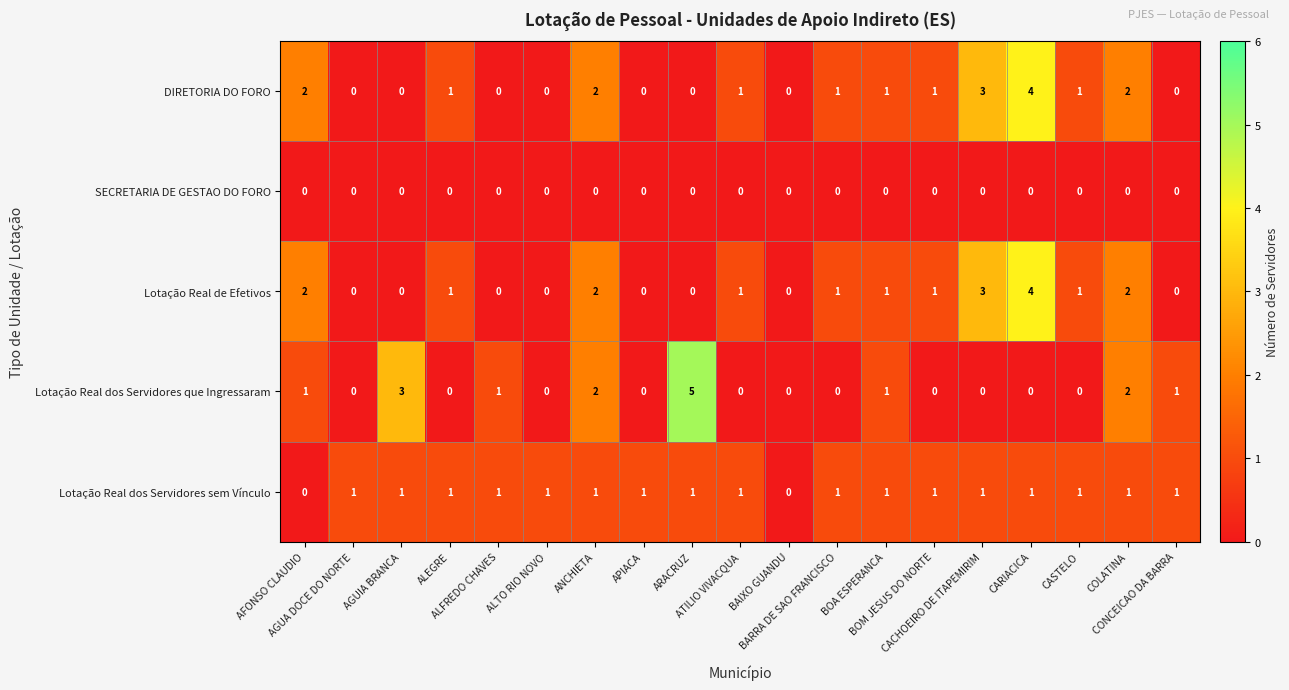

What is the greatest value displayed?

5